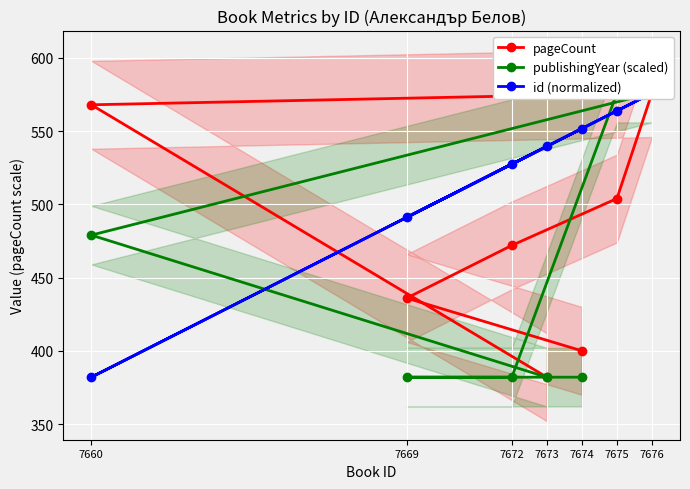

List the labels in order of publishingYear (scaled) value, largest first.

7675, 7676, 7660, 7674, 7669, 7672, 7673